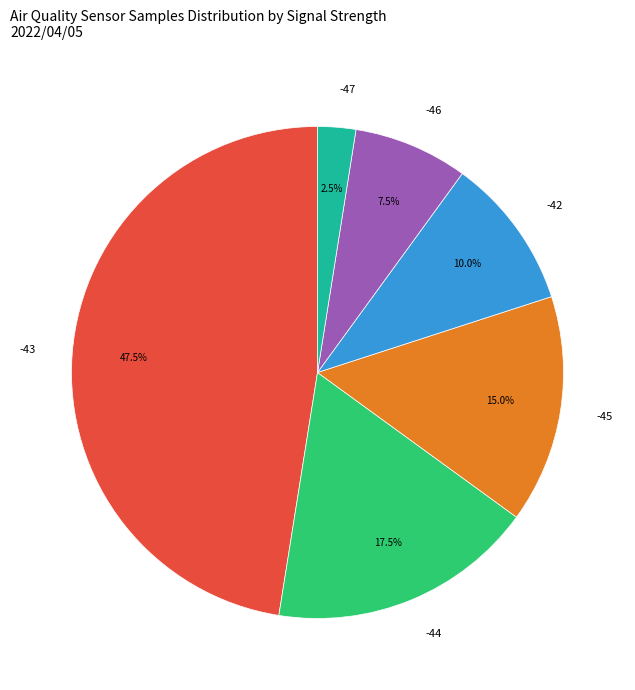

What portion of the pie excludes -43?

52.5%